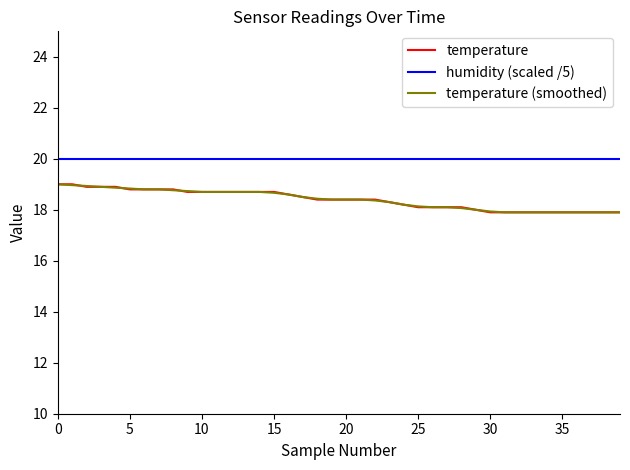

What is the greatest value displayed?

20.0